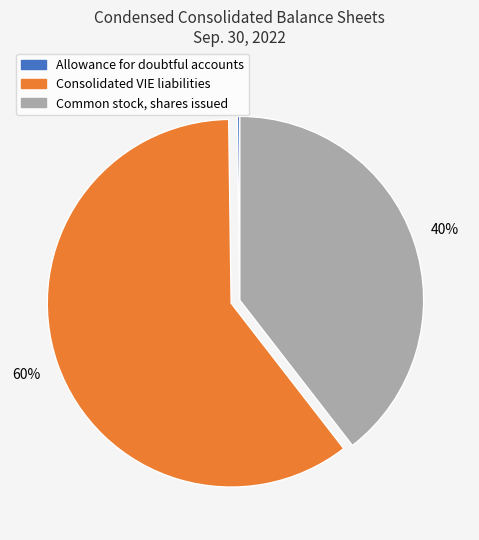

What is the largest slice in the pie chart?

Consolidated VIE liabilities